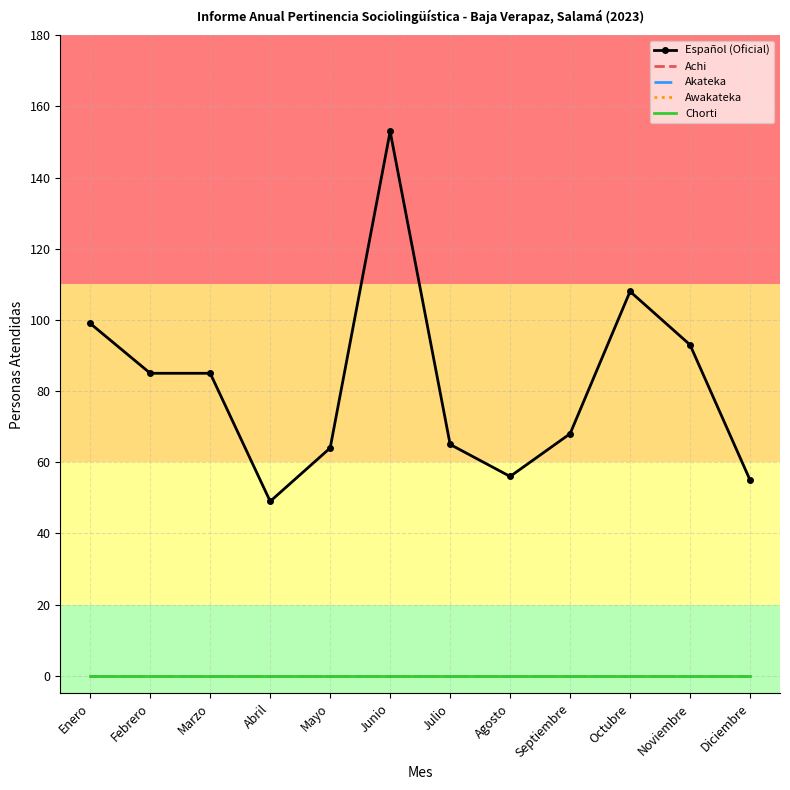

At which label does Chorti reach its peak?

Enero